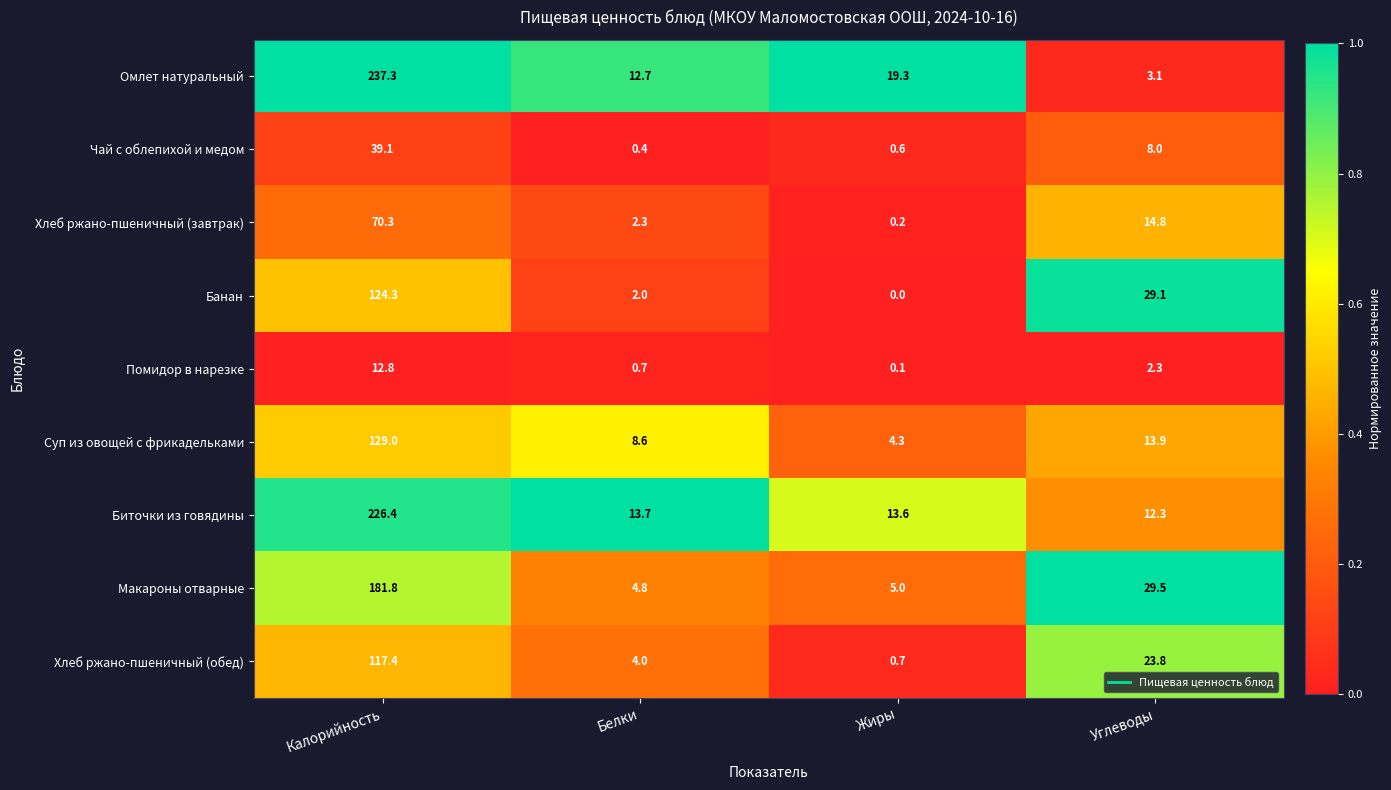

At Жиры, list the series in order from smallest to largest.

Банан, Помидор в нарезке, Хлеб ржано-пшеничный (завтрак), Чай с облепихой и медом, Хлеб ржано-пшеничный (обед), Суп из овощей с фрикадельками, Макароны отварные, Биточки из говядины, Омлет натуральный